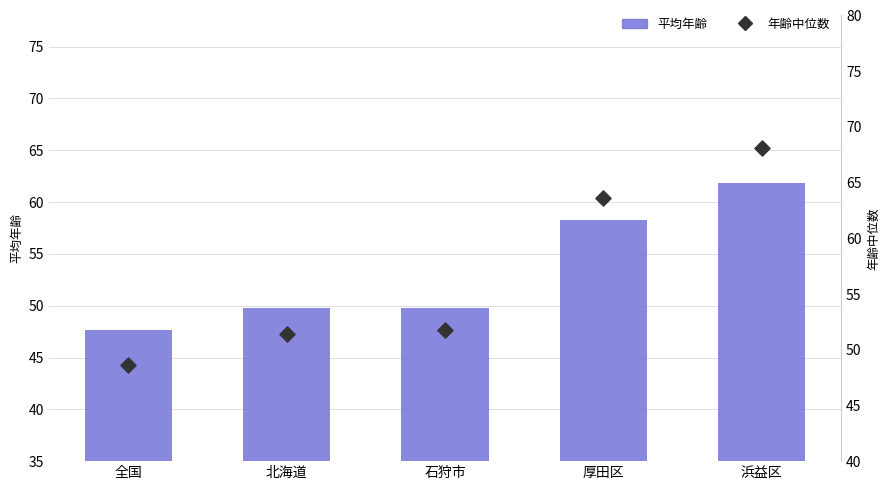

At which category is the sum across all series the highest?

浜益区